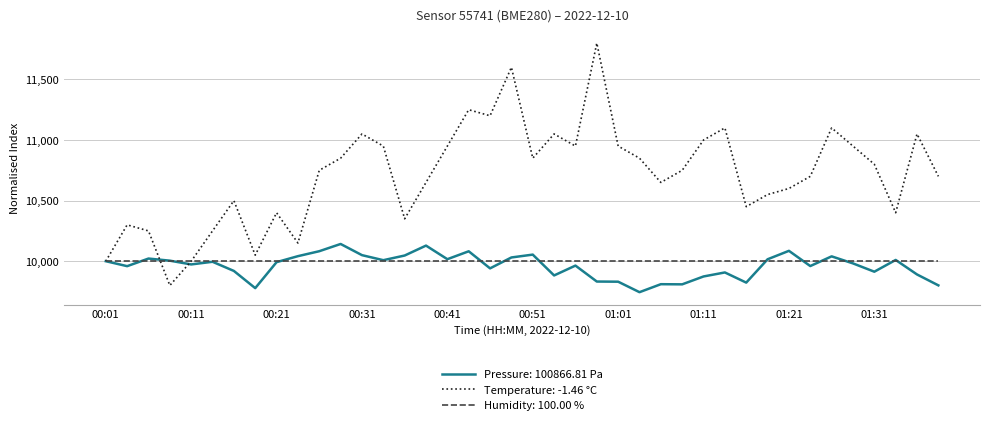

What is the smallest value displayed?

9744.4